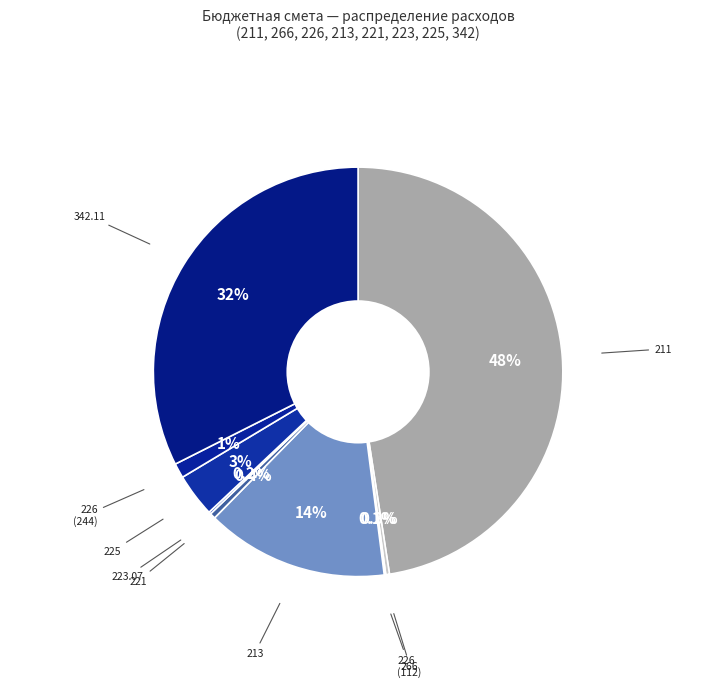

Count the number of slices in the pie.

9